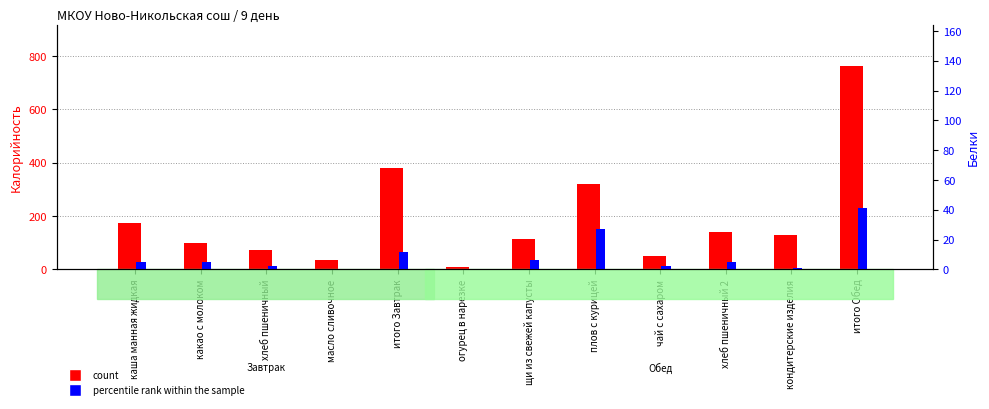

Which label corresponds to the smallest value in the chart?

масло сливочное